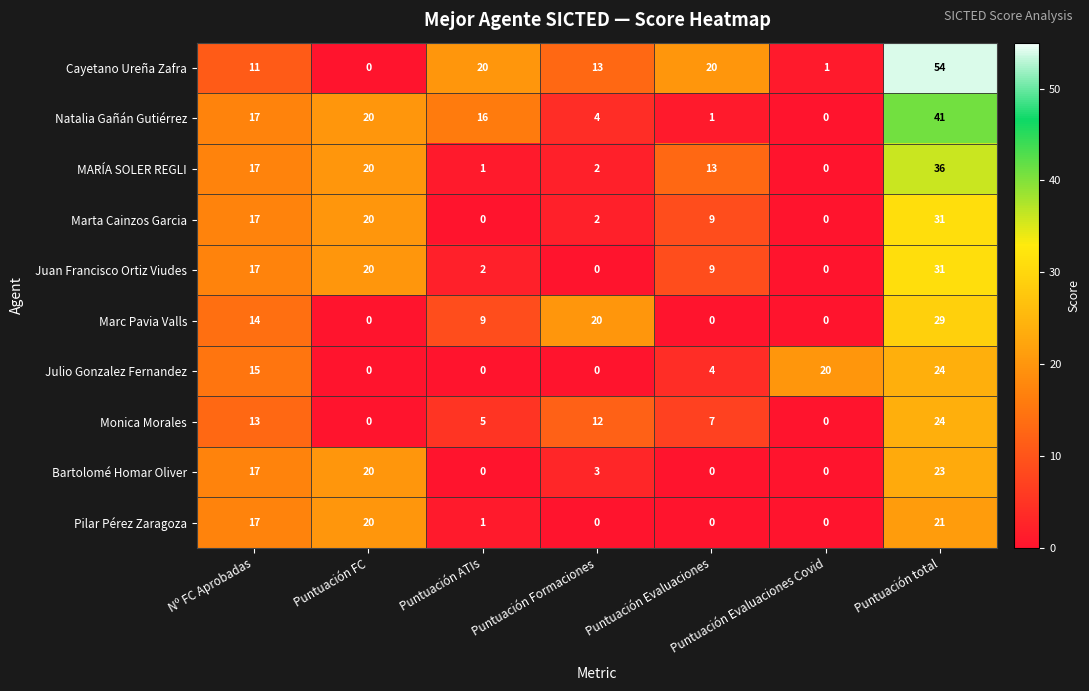

What is the difference between the maximum and minimum values in the Cayetano Ureña Zafra series?

54